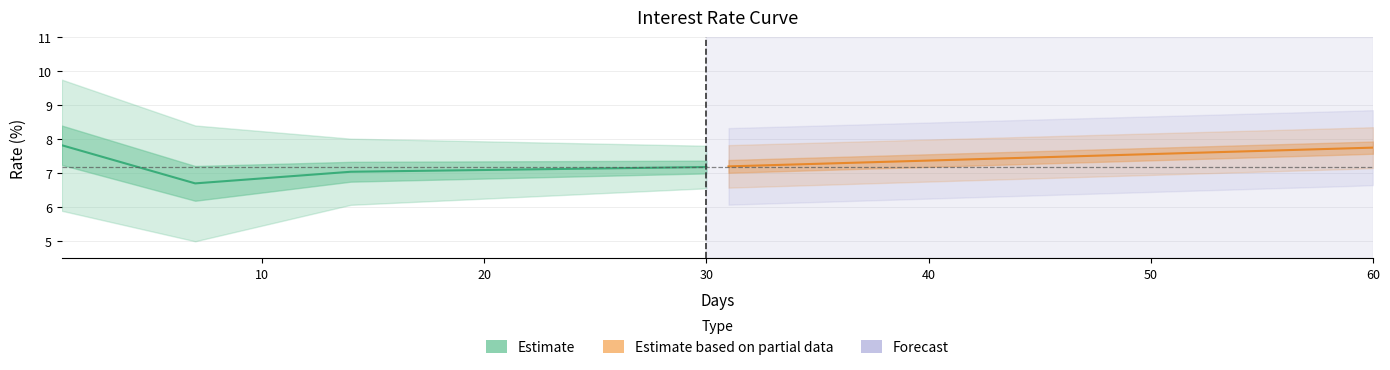

Is this an area chart (filled region under the line)?

No